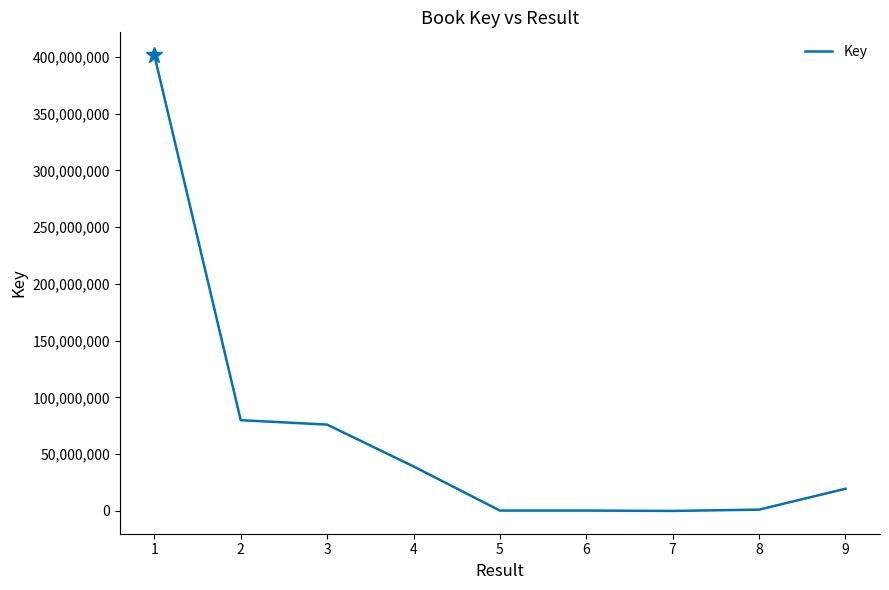

Where does the data first go above 19535829?

1